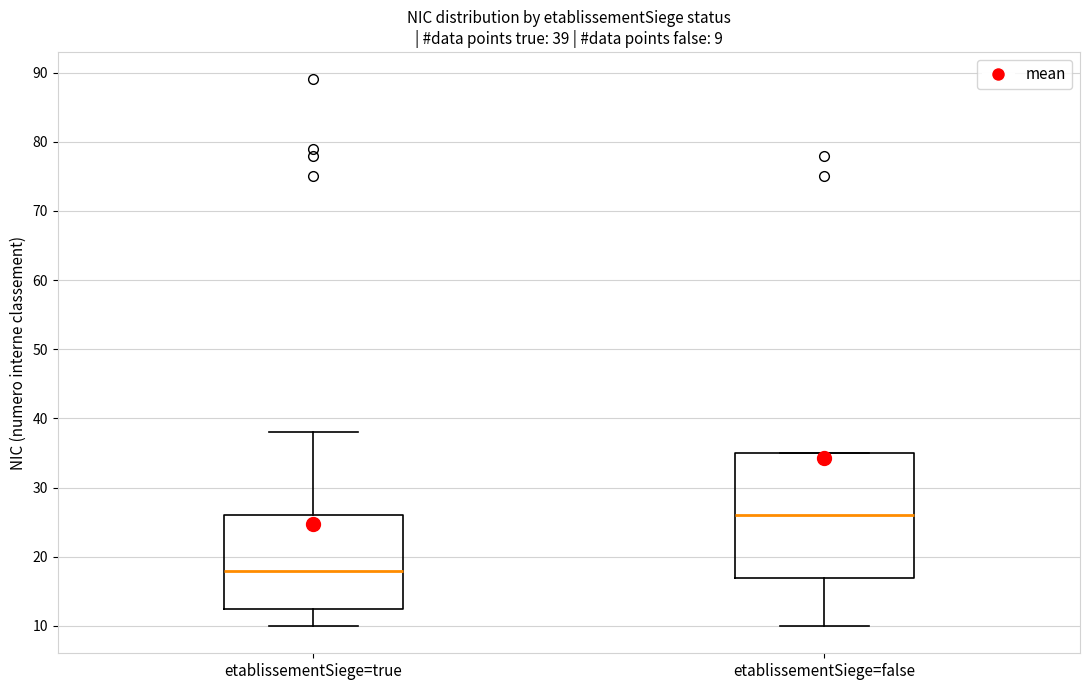

Which box's median line is the lowest?

etablissementSiege=true